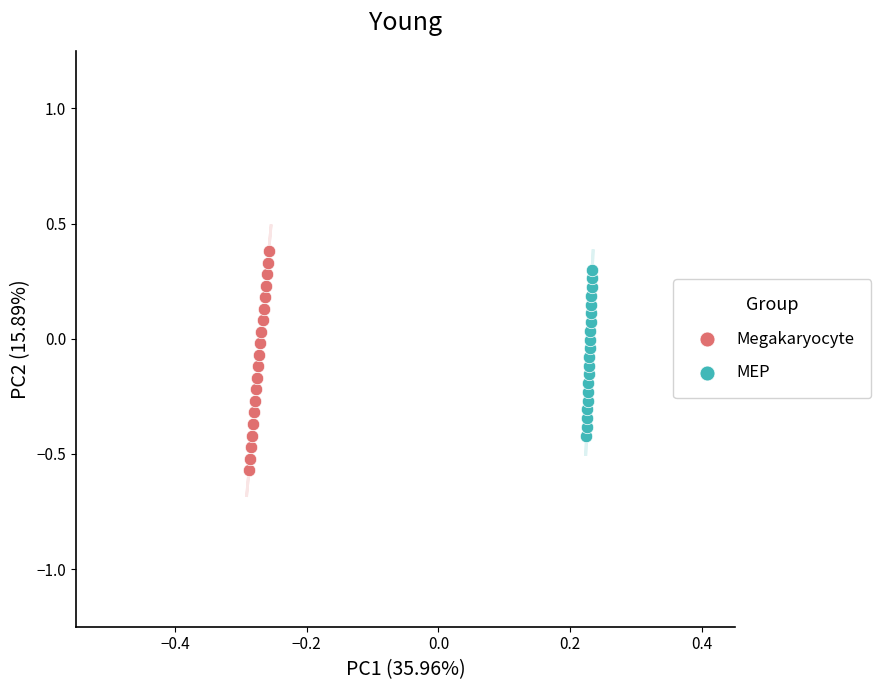

Which series reaches the minimum Y coordinate?

Megakaryocyte